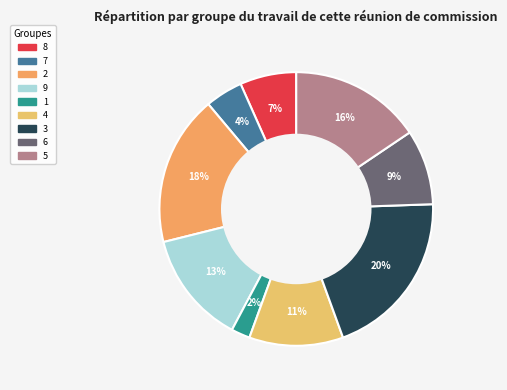

Is 8 the majority of the pie?

No